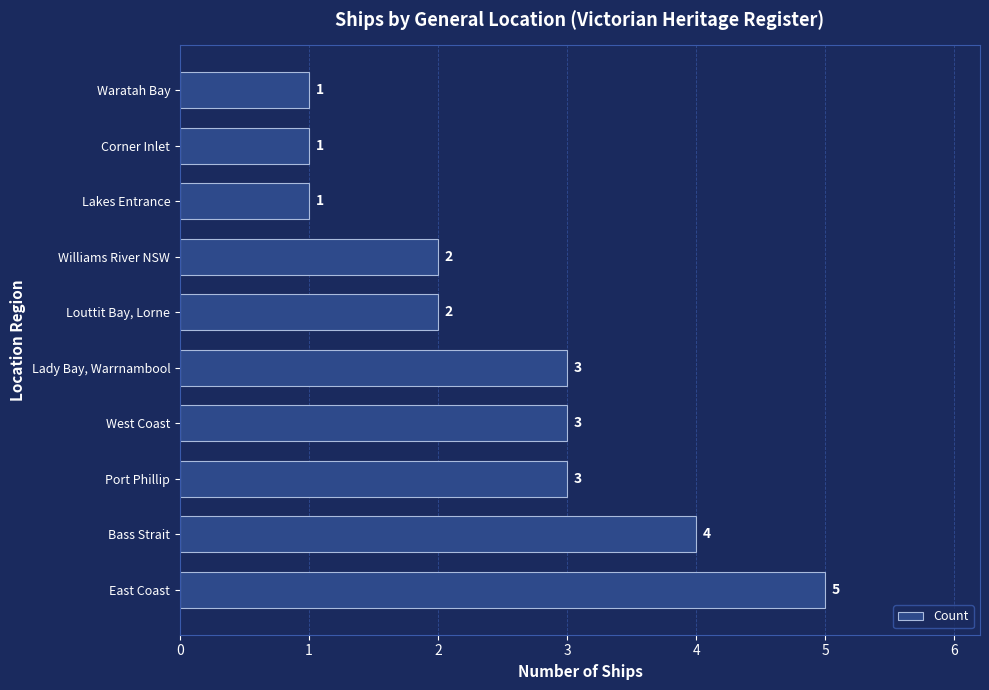

What is the difference between the maximum and minimum values?

4